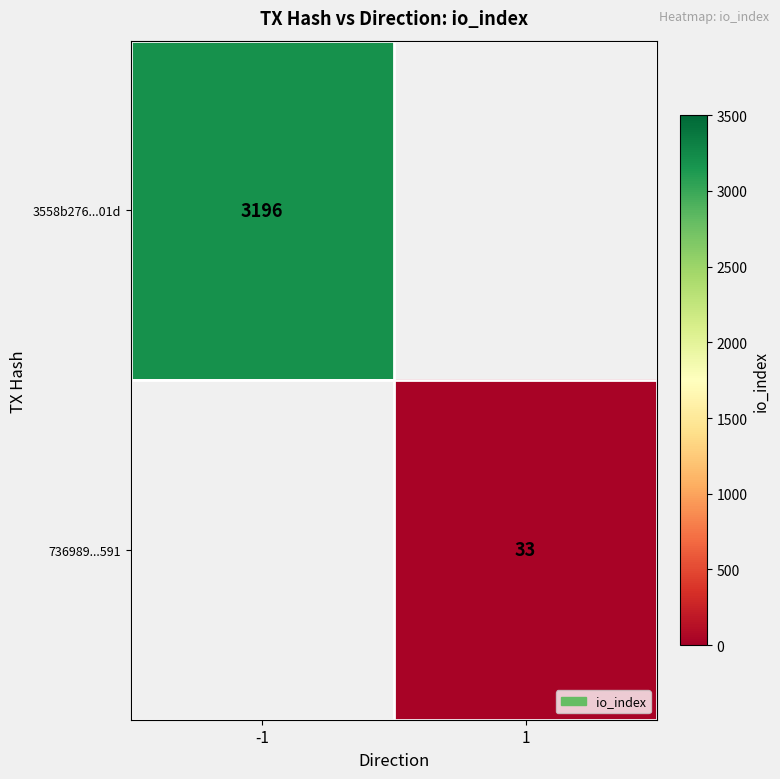

True or false: 736989...591 has a value of 17 at 1.

False